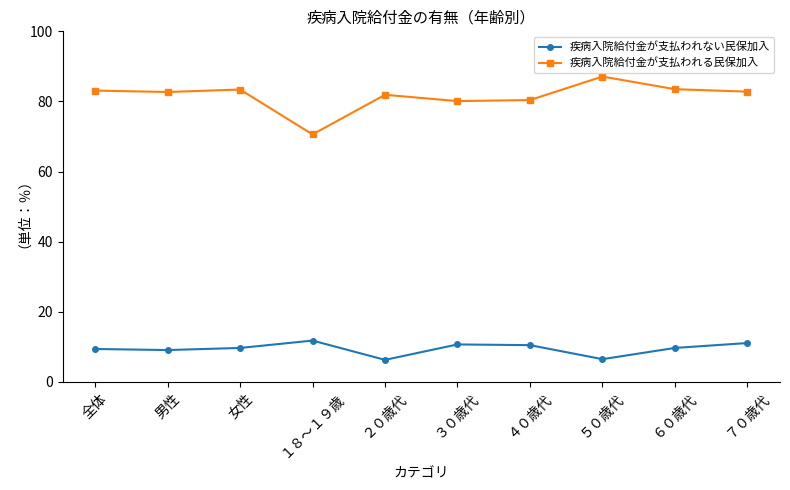

How many categories are shown in the chart?

10